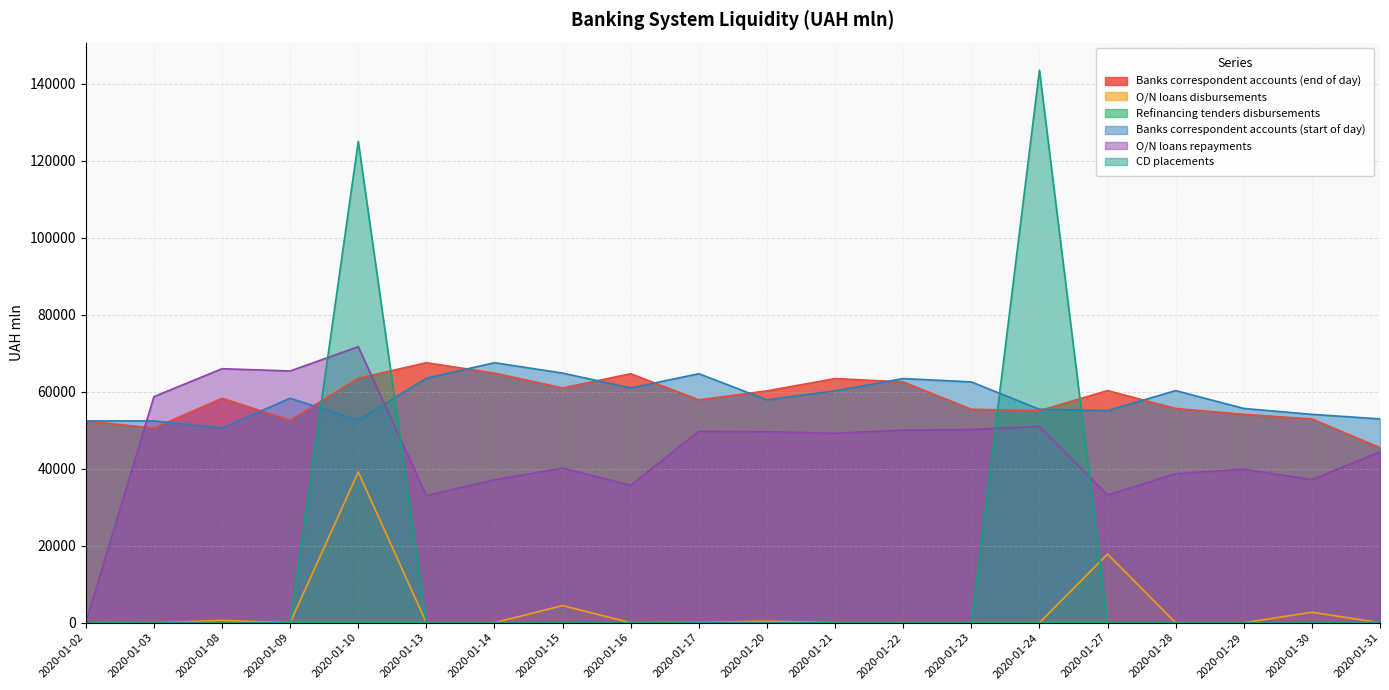

How many data points in Banks correspondent accounts (start of day) are above 58325?

10